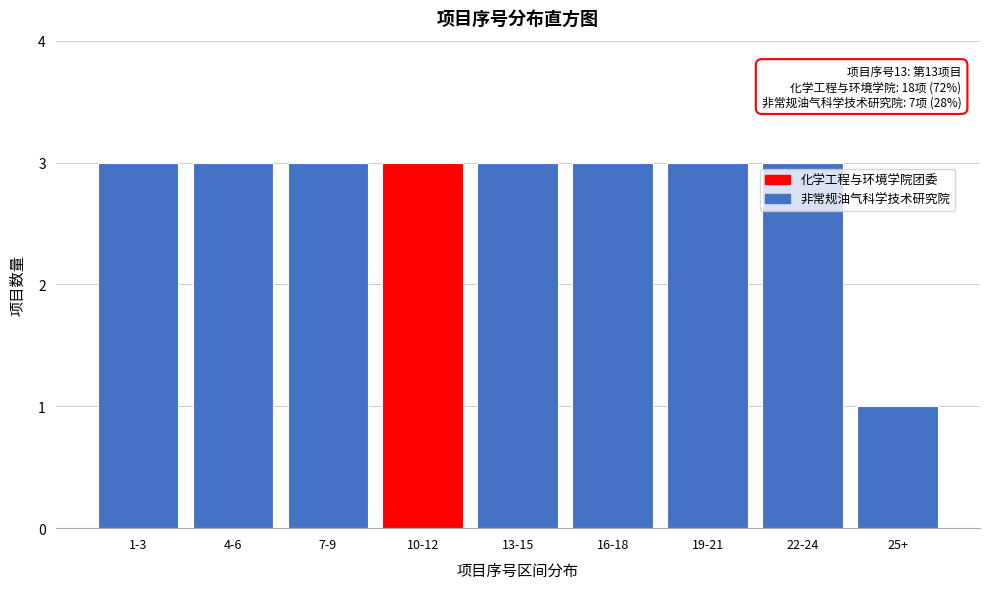

Reading right to left, transcribe all the data shown in this chart.

25+=1	22-24=3	19-21=3	16-18=3	13-15=3	10-12=3	7-9=3	4-6=3	1-3=3